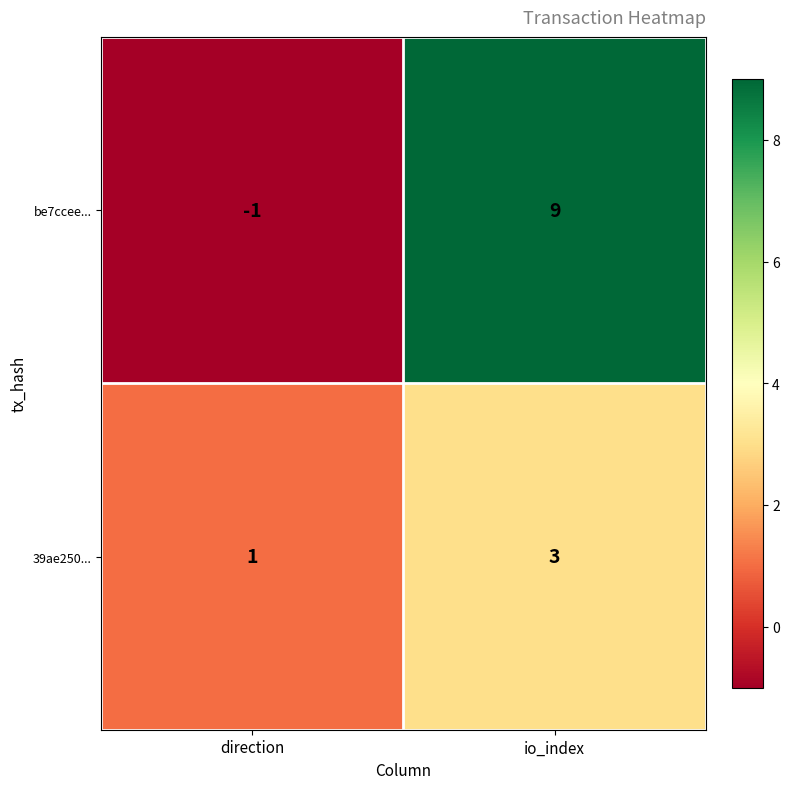

The 39ae250... series shows 1 at io_index. True or false?

False